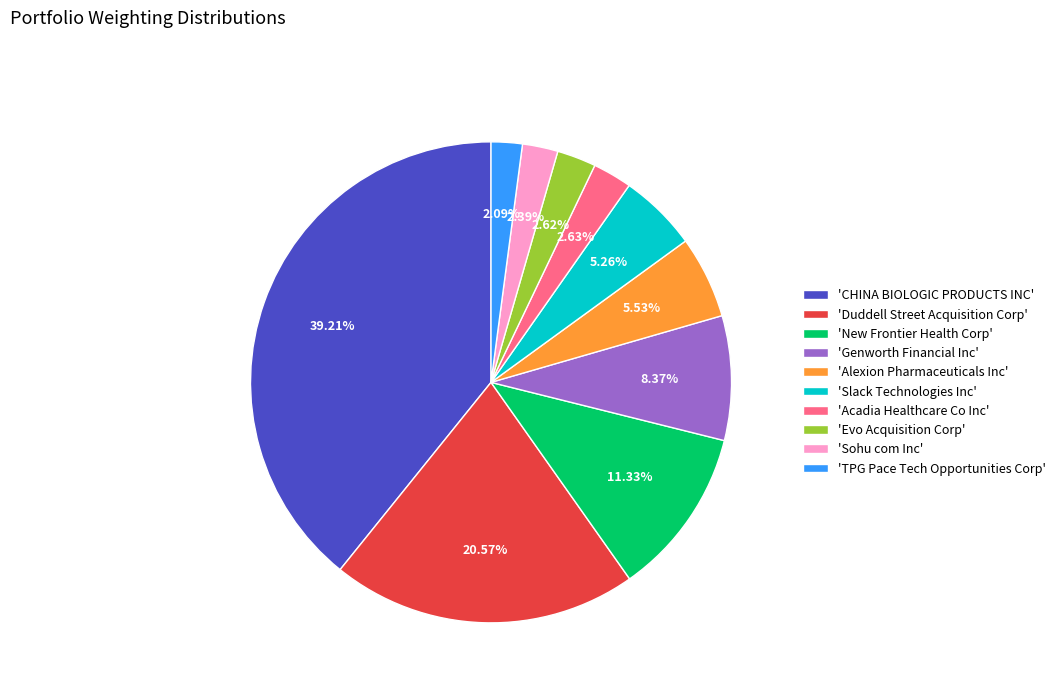

How many segments does this pie chart have?

10